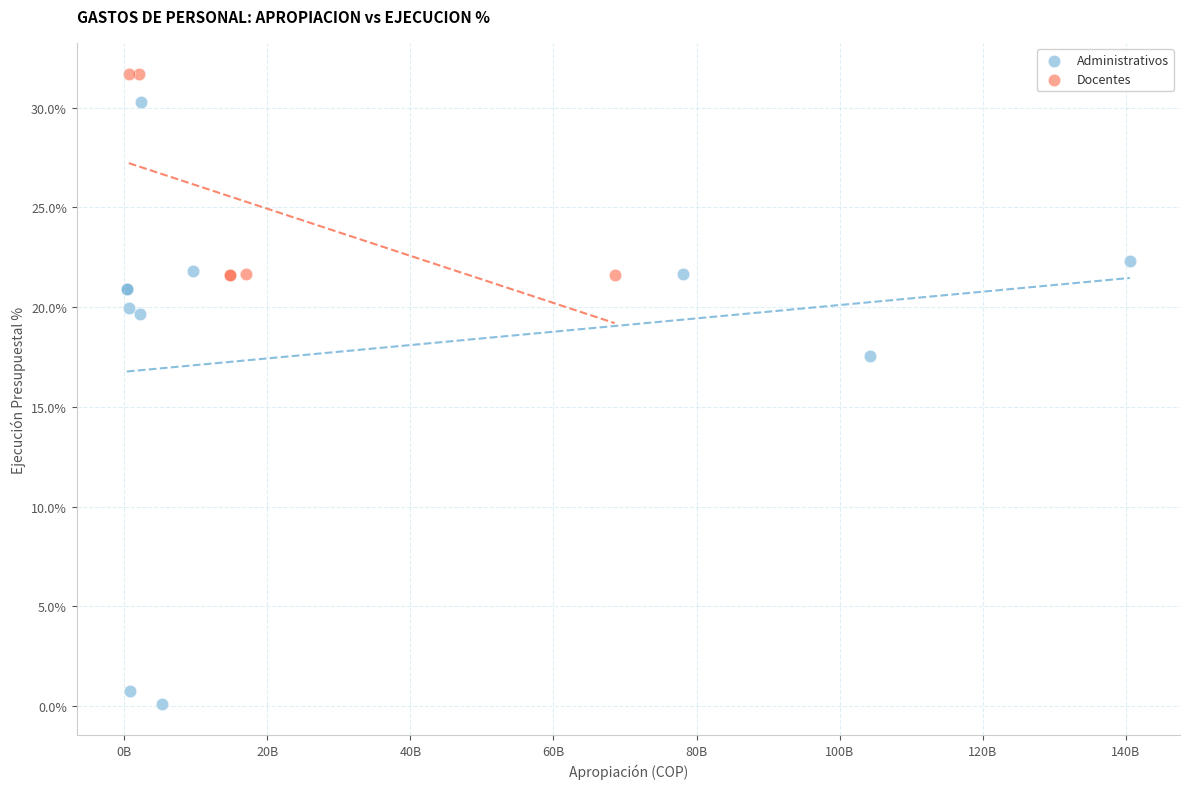

What are all the series names shown in the legend?

Administrativos, Docentes